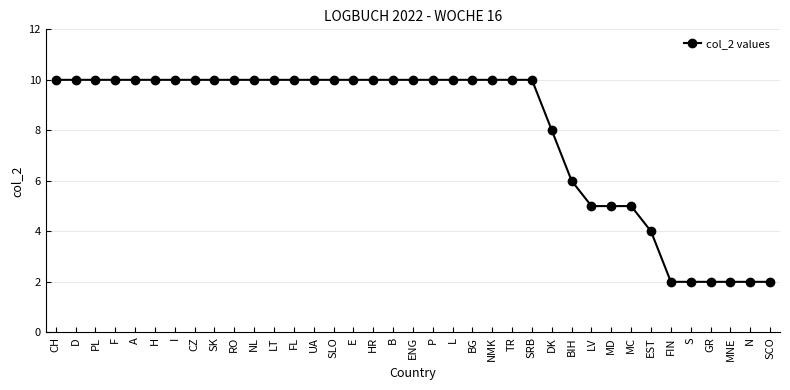

Is this an area chart (filled region under the line)?

No